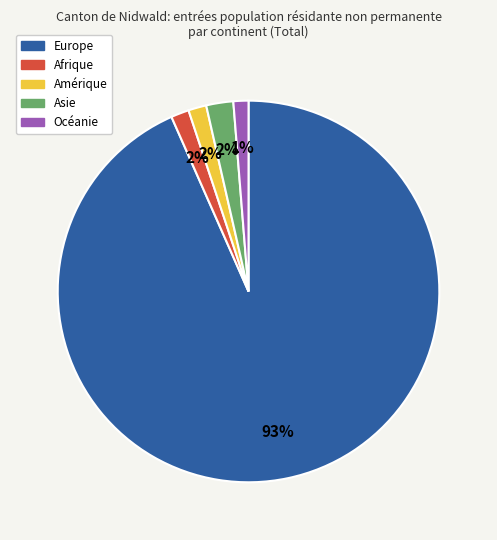

True or false: Europe accounts for 99% of the total.

False